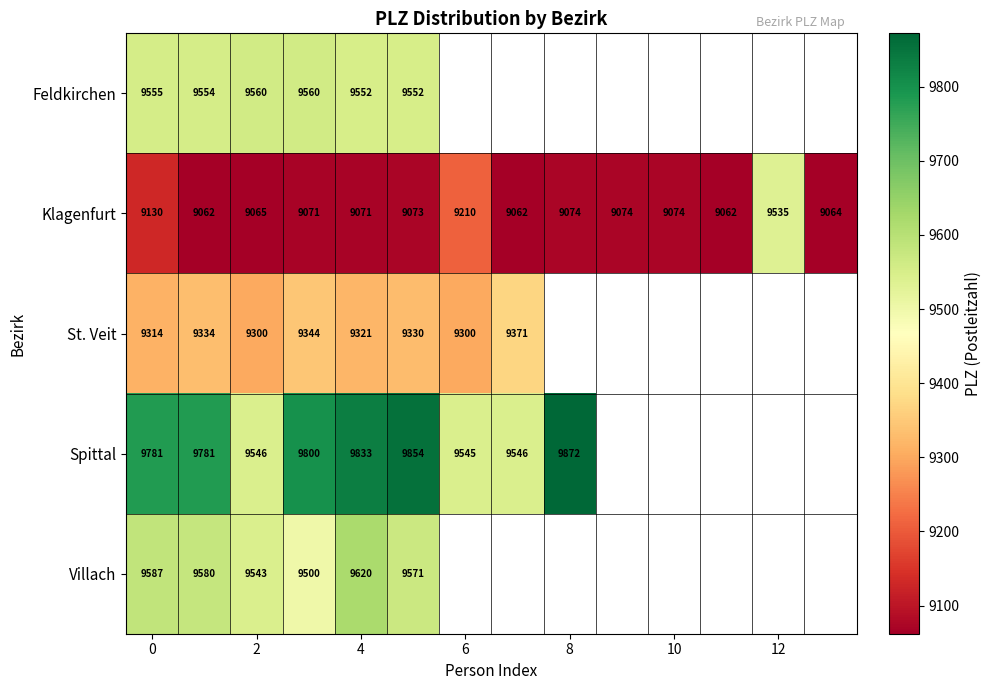

Is the value of Spittal at 2 greater than the value of Klagenfurt at 6?

Yes